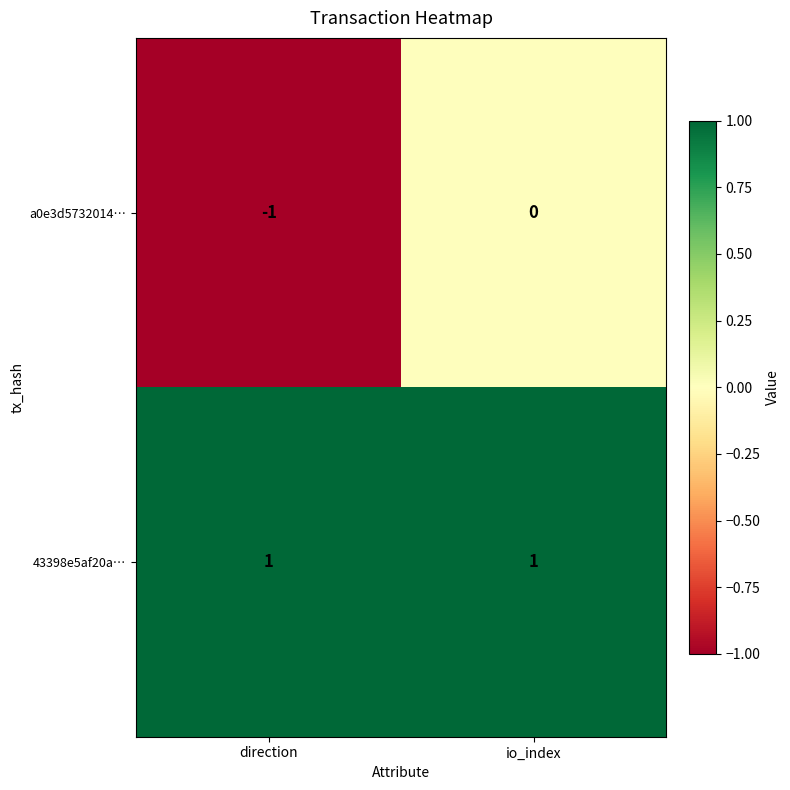

Rank the series by their maximum value, from highest to lowest.

43398e5af20a…, a0e3d5732014…